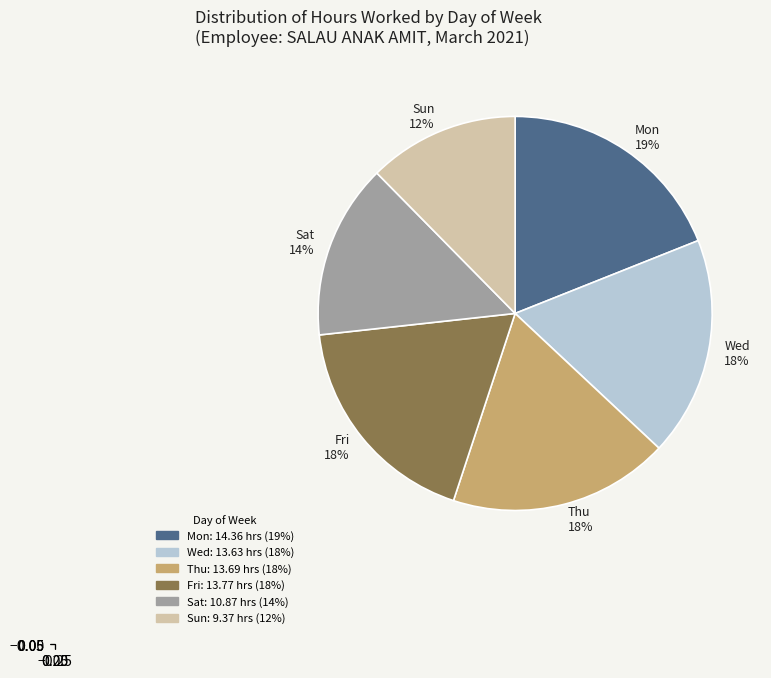

To the nearest percent, what portion does Mon 19% represent?

19%